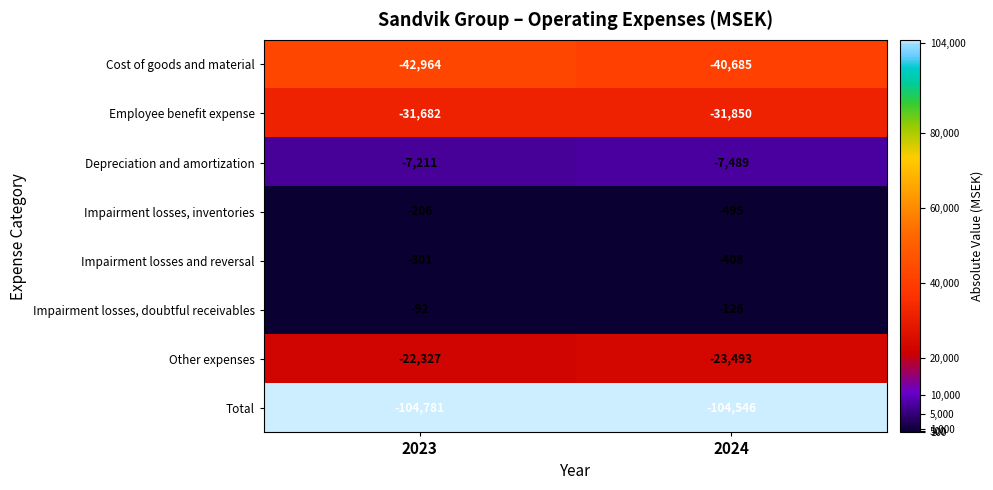

Reading left to right, extract all data points from this chart.

Cost of goods and material: 2023=-42964	2024=-40685
Employee benefit expense: 2023=-31682	2024=-31850
Depreciation and amortization: 2023=-7211	2024=-7489
Impairment losses, inventories: 2023=-206	2024=-495
Impairment losses and reversal: 2023=-301	2024=-408
Impairment losses, doubtful receivables: 2023=-92	2024=-126
Other expenses: 2023=-22327	2024=-23493
Total: 2023=-104781	2024=-104546